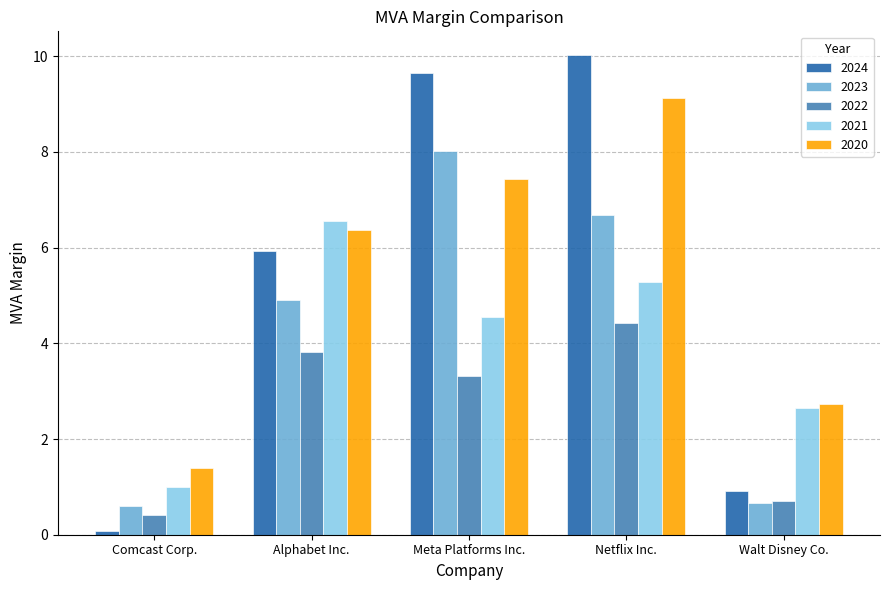

List the labels in order of 2021 value, smallest first.

Comcast Corp., Walt Disney Co., Meta Platforms Inc., Netflix Inc., Alphabet Inc.